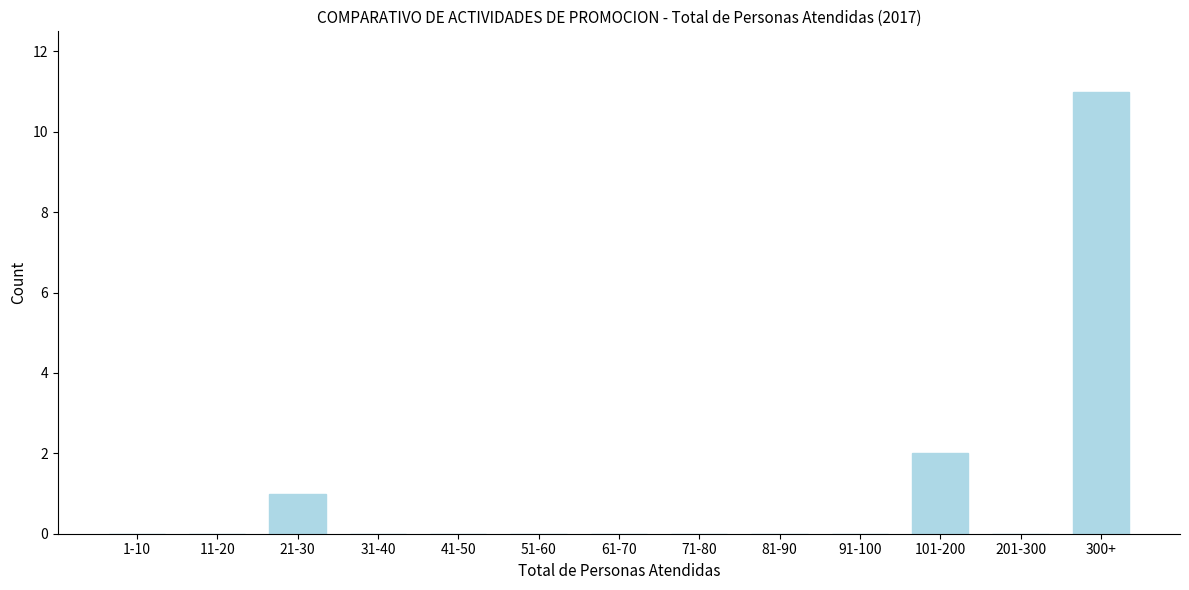

Reading right to left, extract all data points from this chart.

300+=11	201-300=0	101-200=2	91-100=0	81-90=0	71-80=0	61-70=0	51-60=0	41-50=0	31-40=0	21-30=1	11-20=0	1-10=0